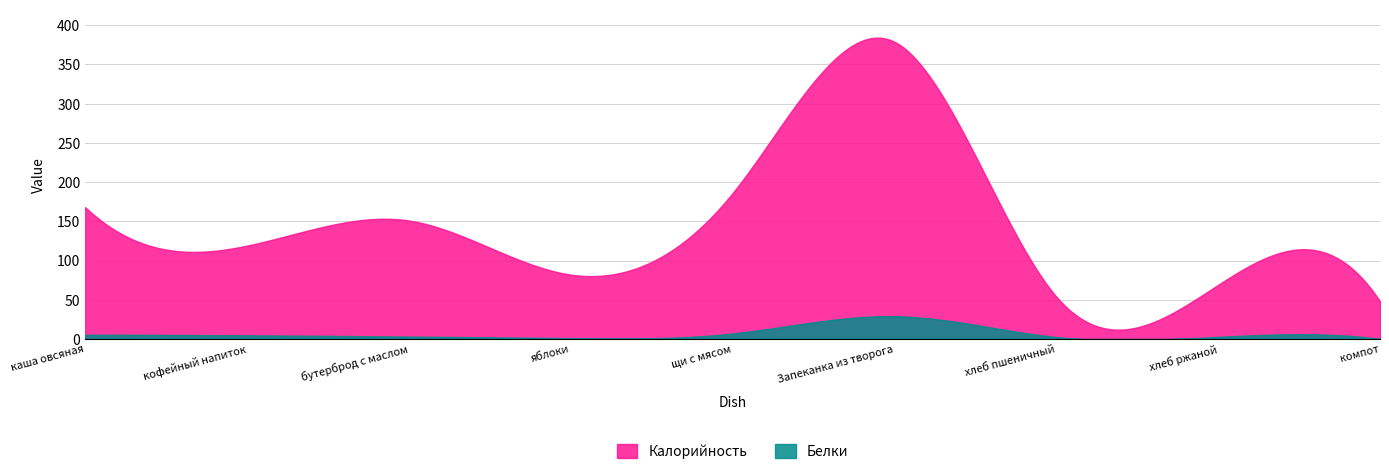

Count the number of data series in this chart.

2